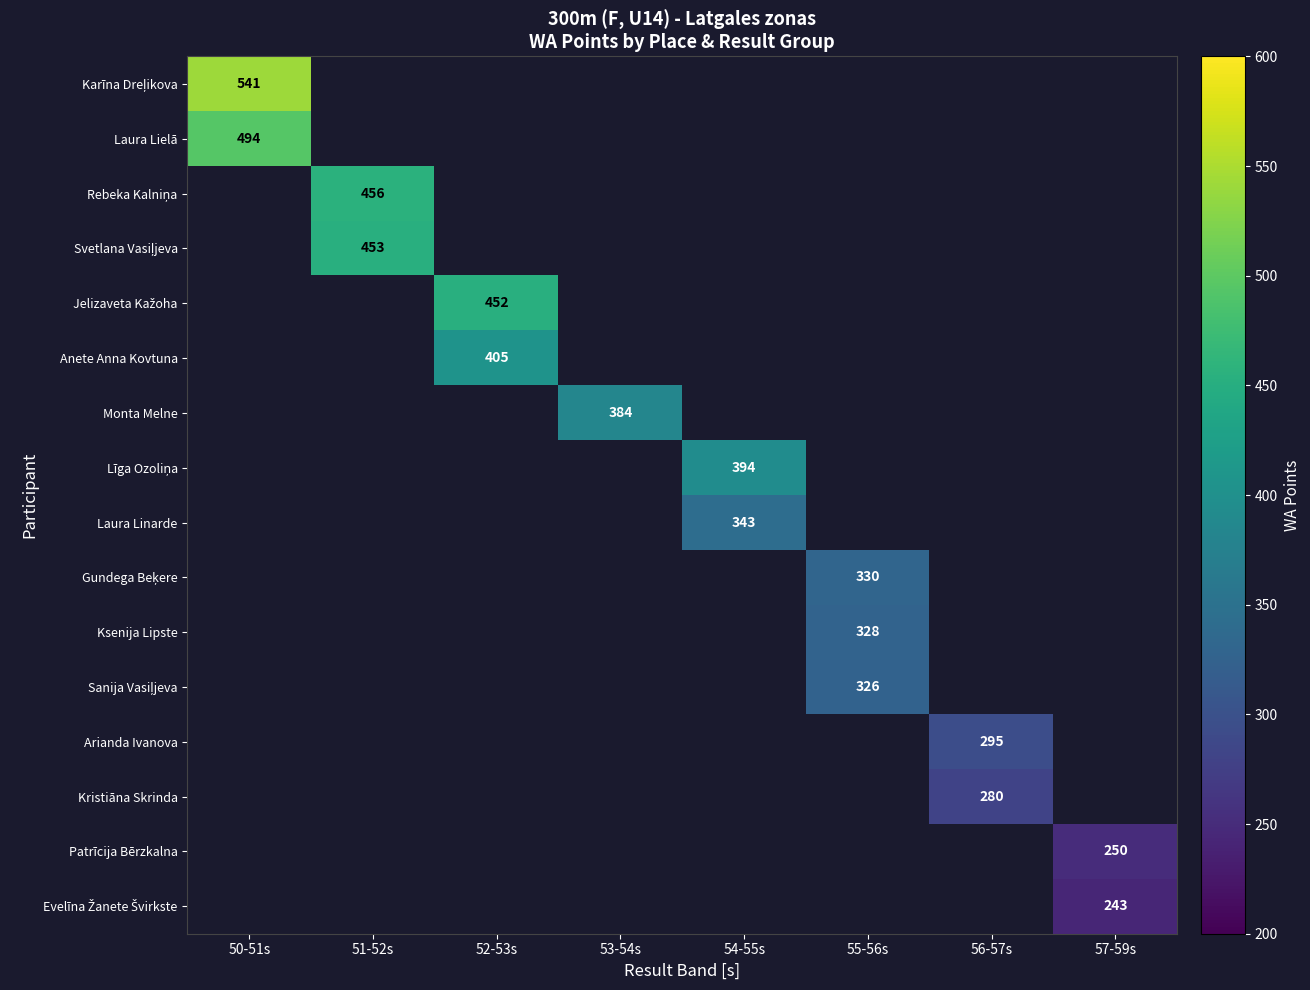

How many positive values does the Laura Linarde series have?

1